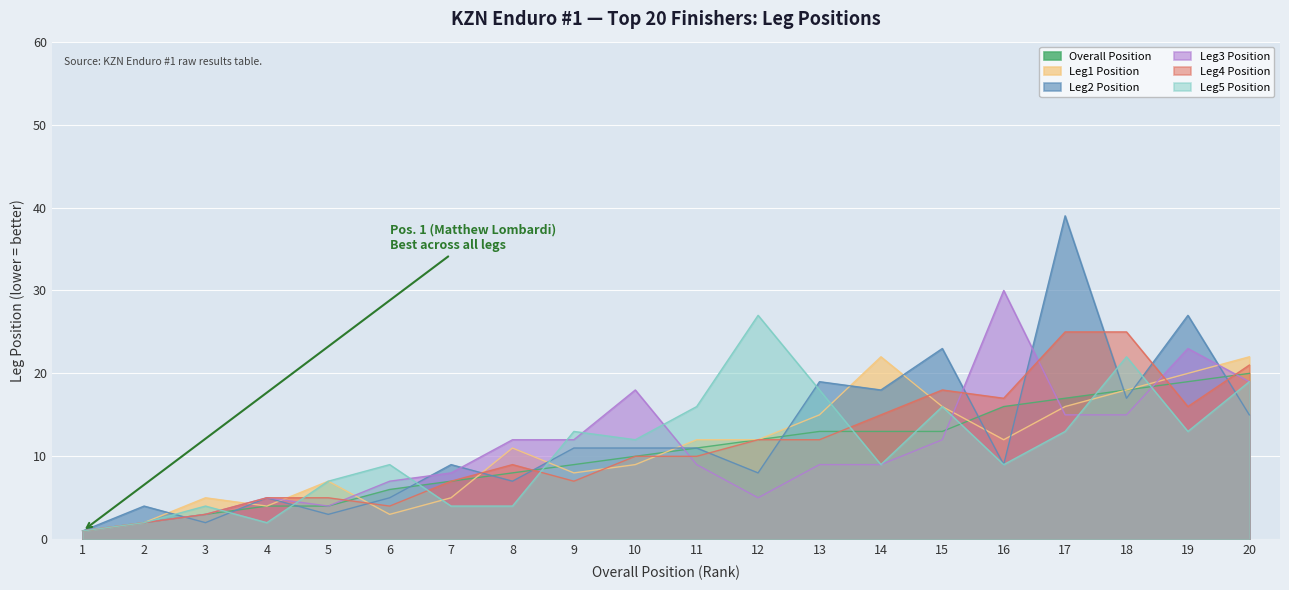

Is it true that Leg5 Position equals 1 at 7?

False